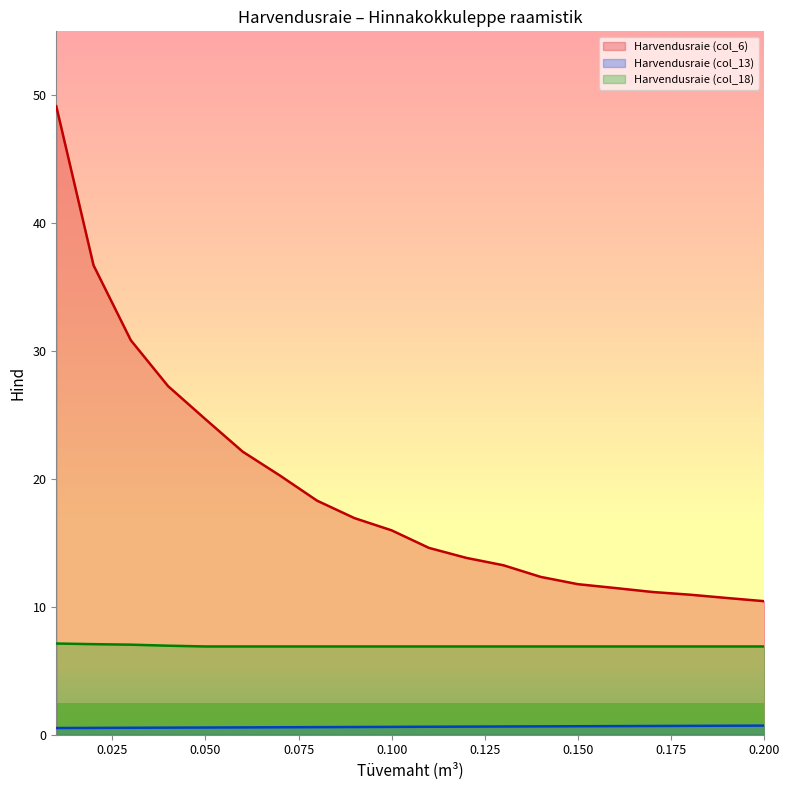

What is the highest value of the Harvendusraie (col_13) series?

0.7